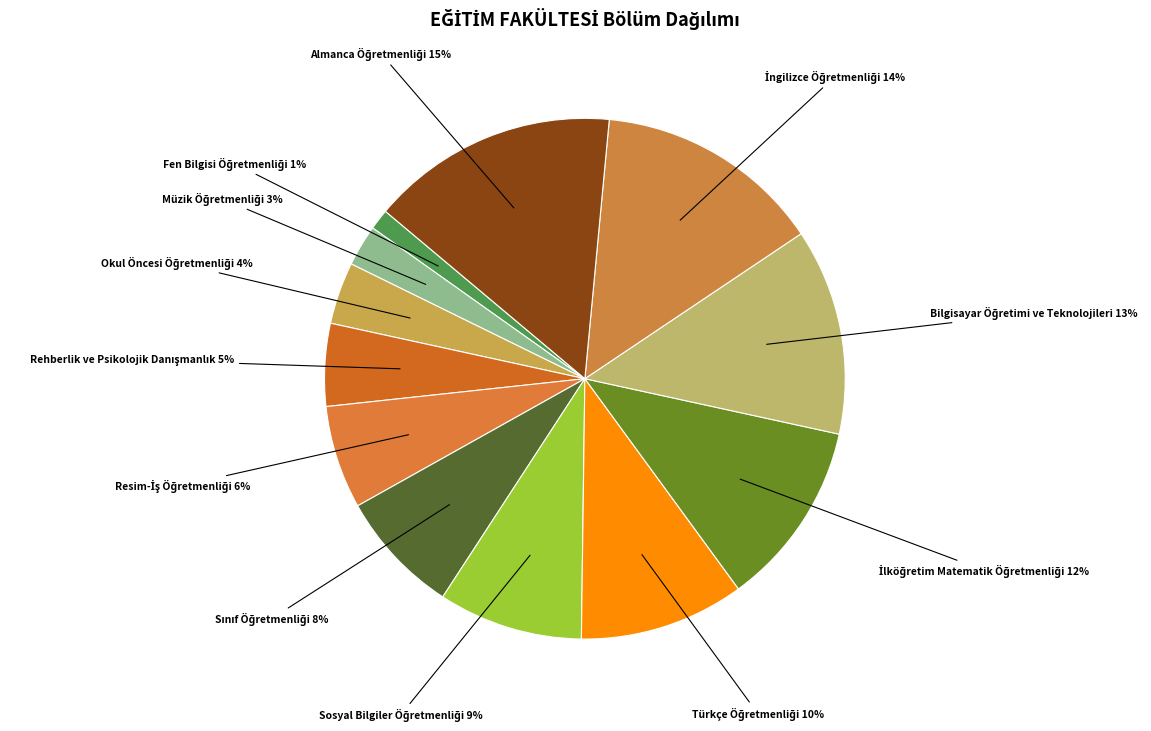

Is there any slice that represents more than half of the pie?

No